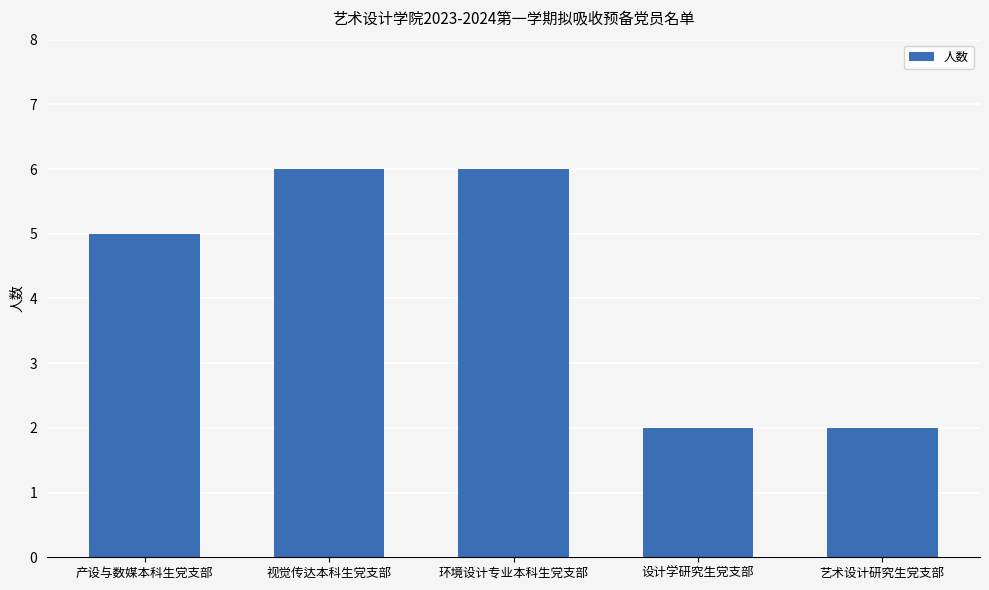

Which has a higher value, 产设与数媒本科生党支部 or 艺术设计研究生党支部?

产设与数媒本科生党支部